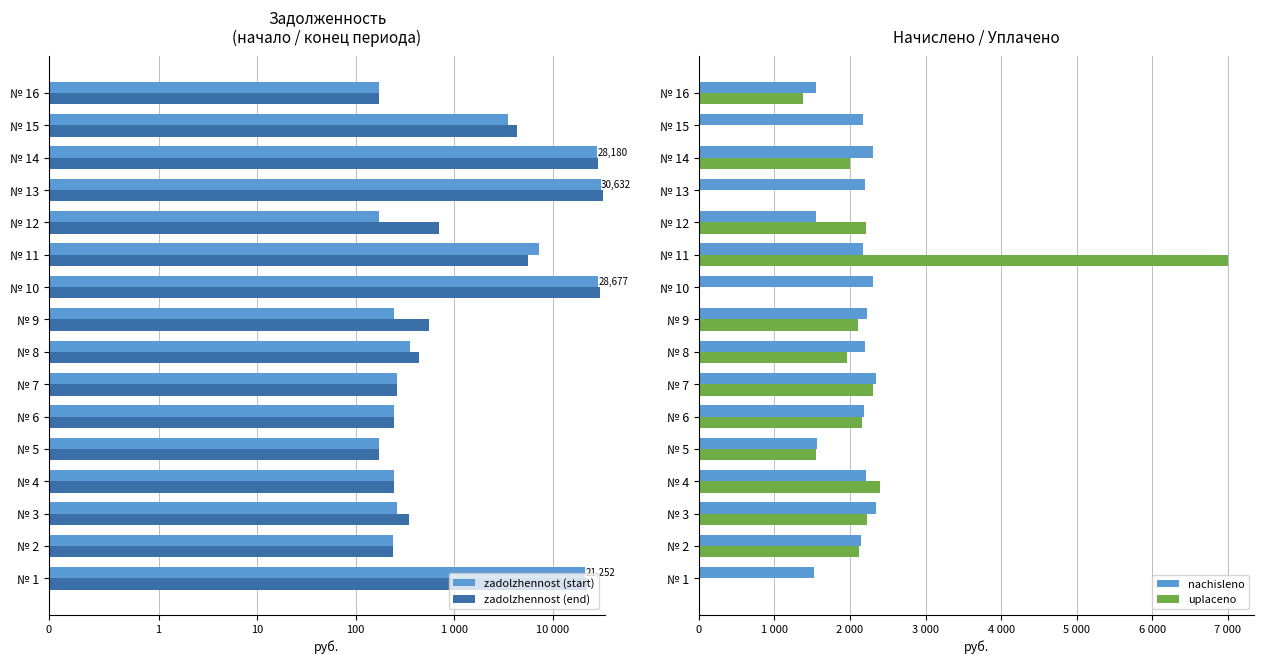

How many groups of bars are there?

16